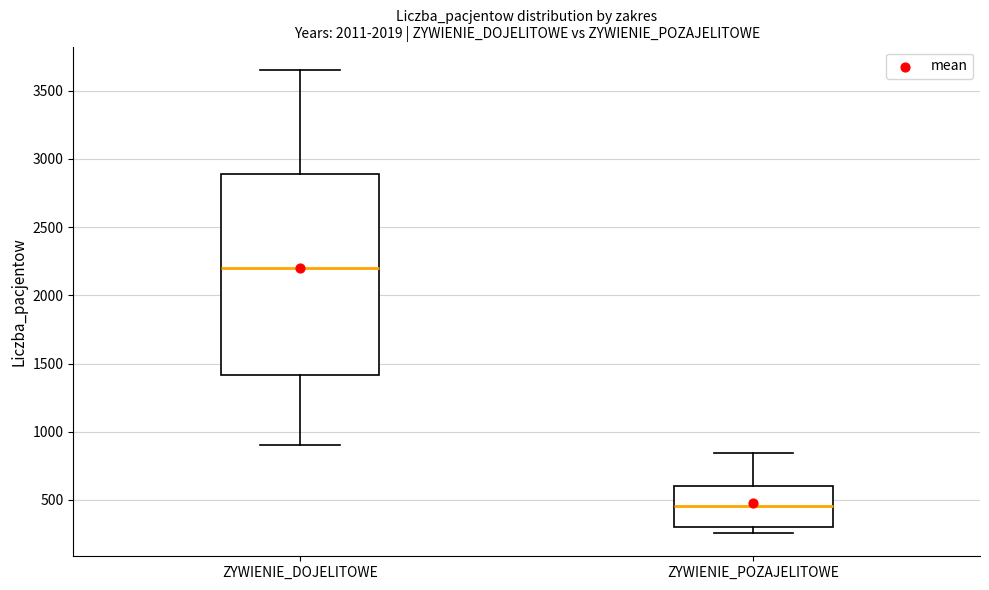

Which box's median line is the highest?

ZYWIENIE_DOJELITOWE